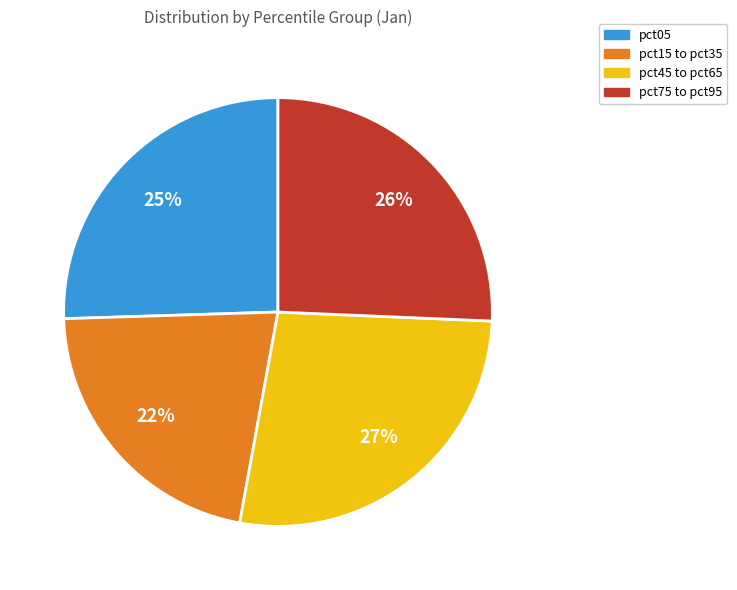

To the nearest percent, what is the average slice percentage?

25%